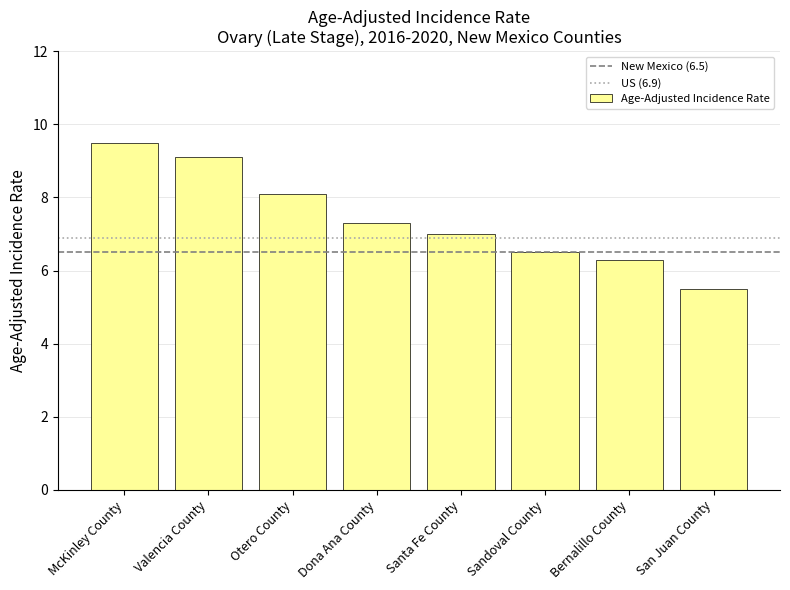

Are the bars grouped side by side (vs. stacked)?

No